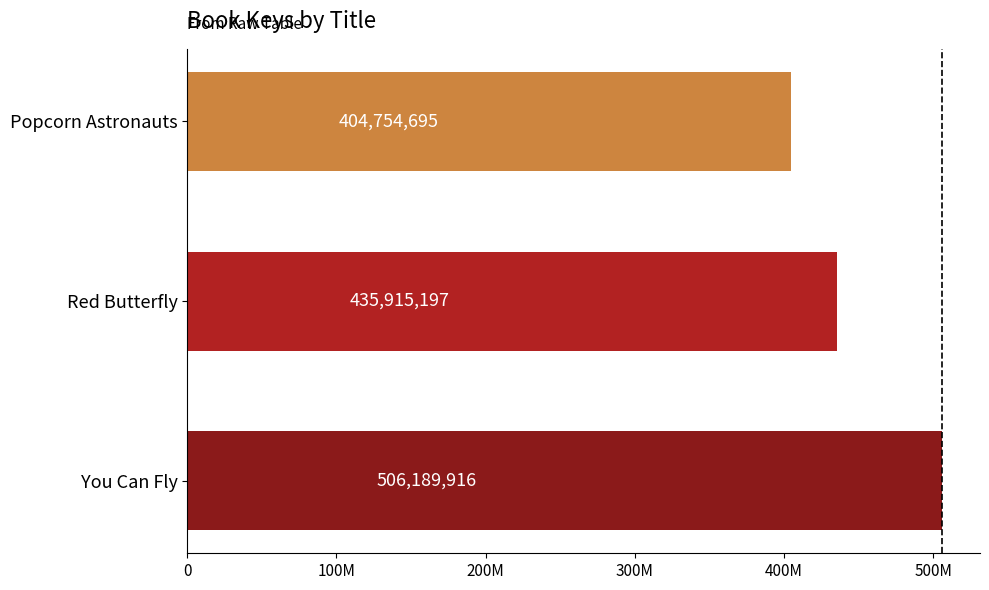

What is the maximum value shown in the chart?

506189916